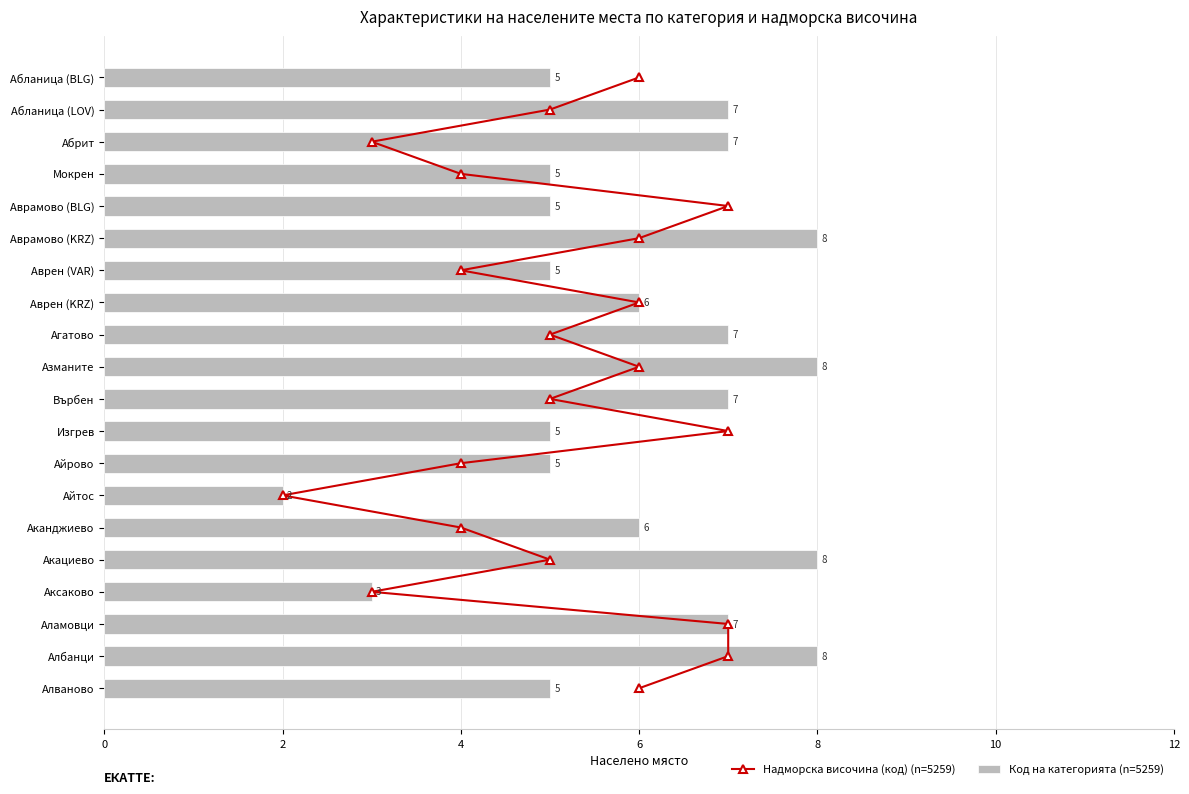

What is the maximum value for Код на категорията (n=5259)?

8